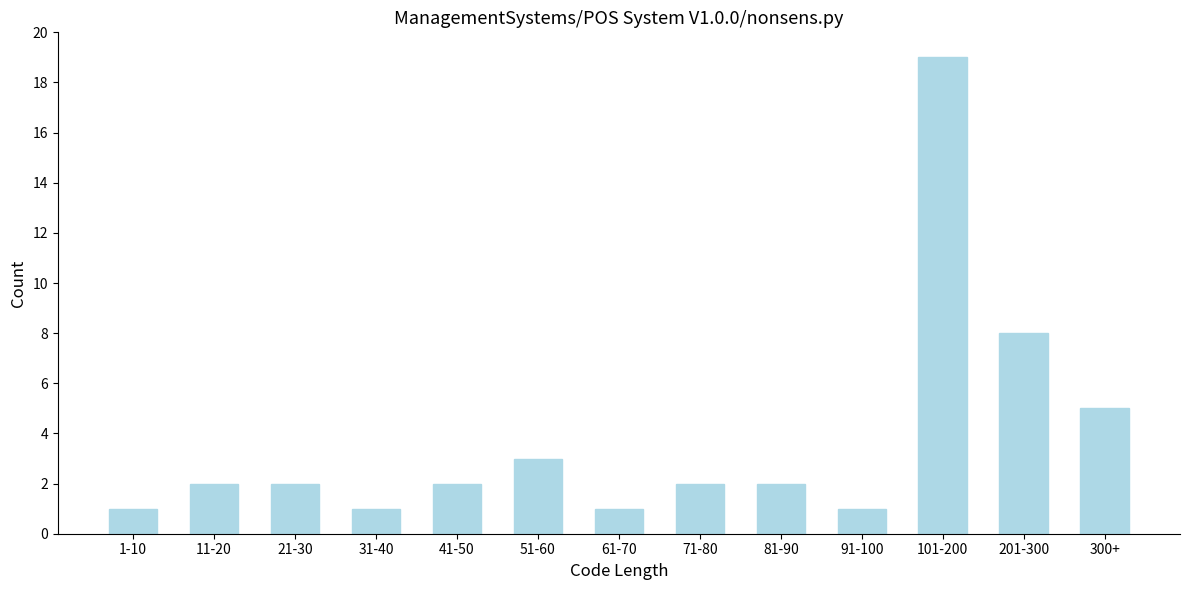

Reading right to left, what are all the values shown in this chart?

5	8	19	1	2	2	1	3	2	1	2	2	1